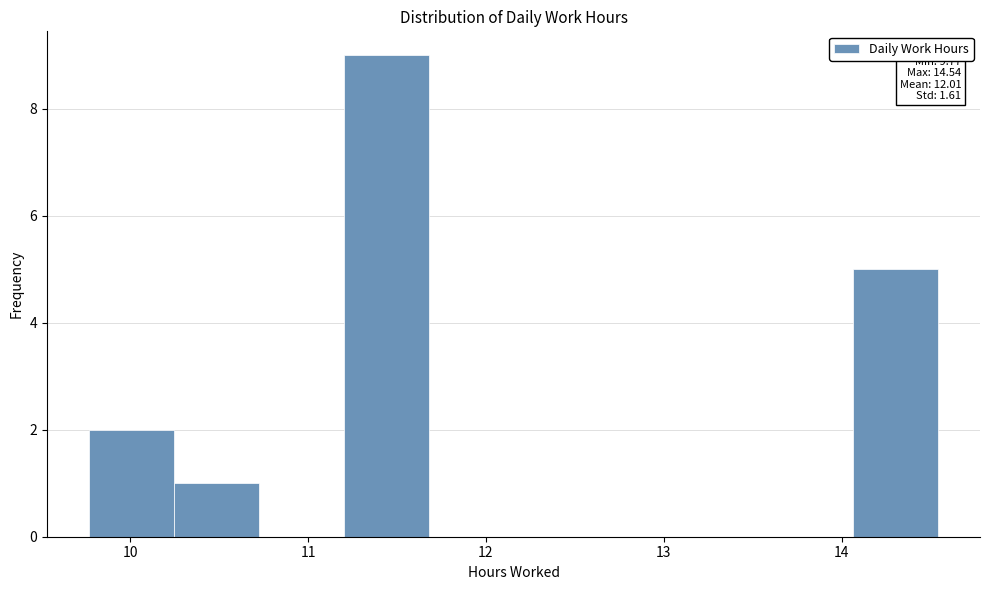

Over which range of the x-axis is the bar tallest?

11.2 to 11.7